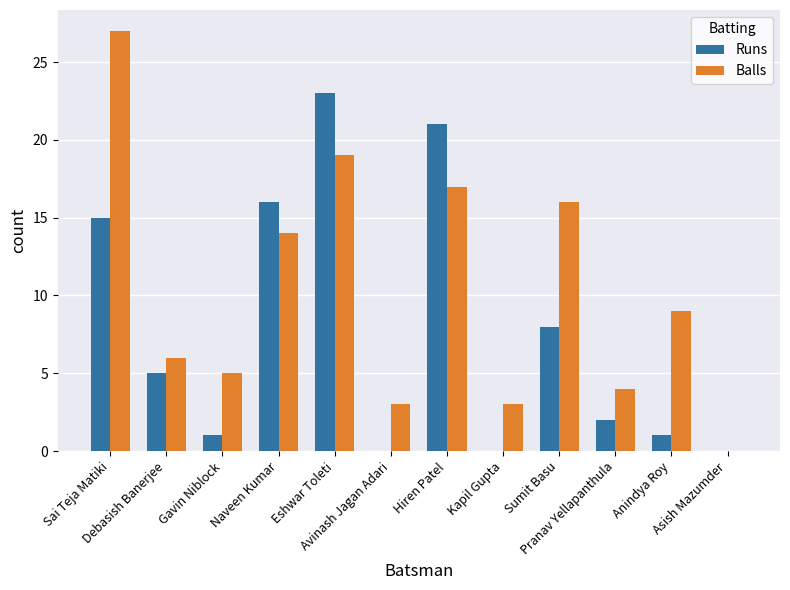

What is the maximum value shown in the chart?

27